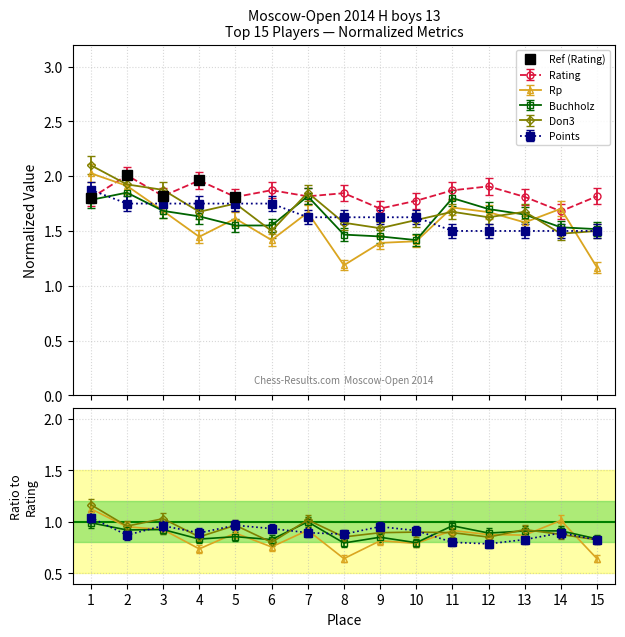

True or false: Ref (Rating) has more than 0 interior local peaks.

True